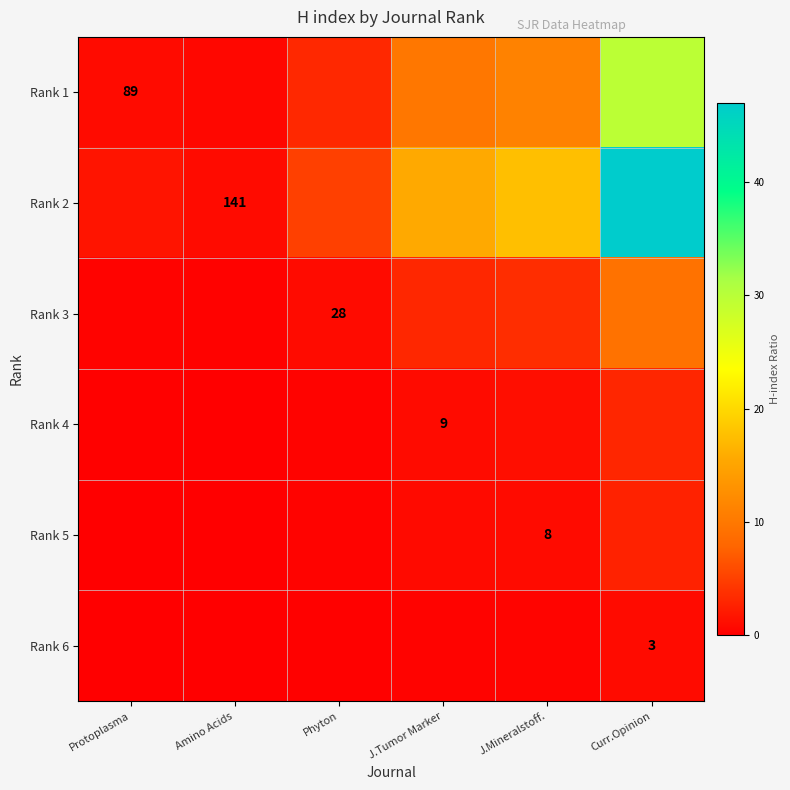

The value of Rank 5 at Phyton is 0.4. True or false?

False